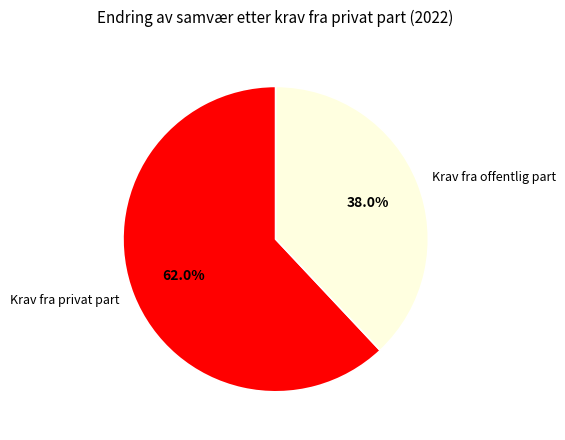

Do Krav fra offentlig part and Krav fra privat part together represent more than half of the pie?

Yes